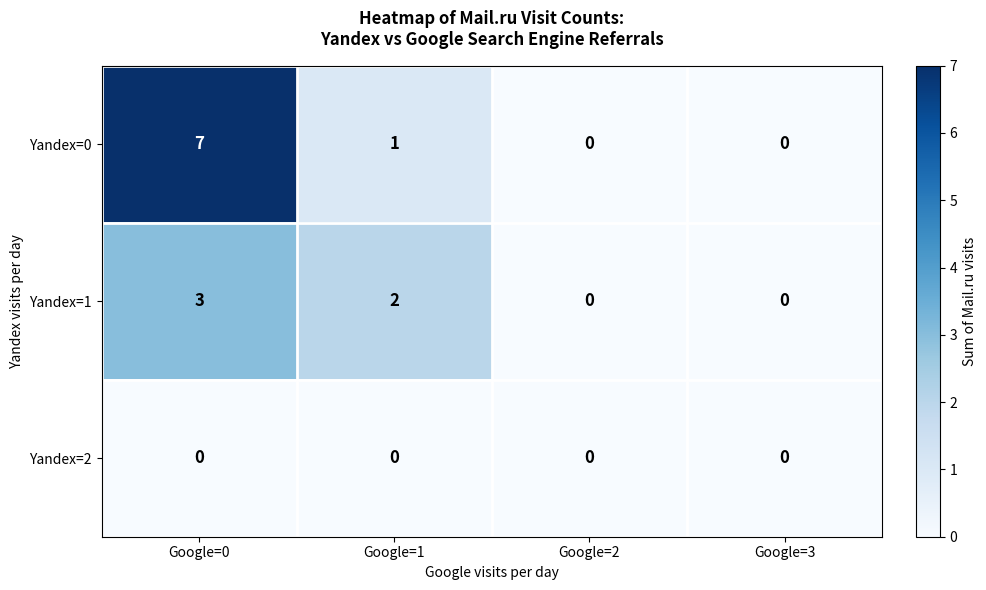

At which category is the sum across all series the highest?

Google=0